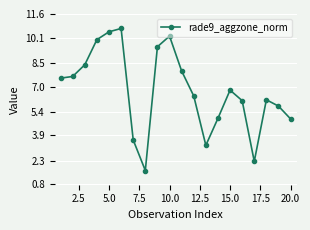

What is the difference between the maximum and second lowest values?

8.4